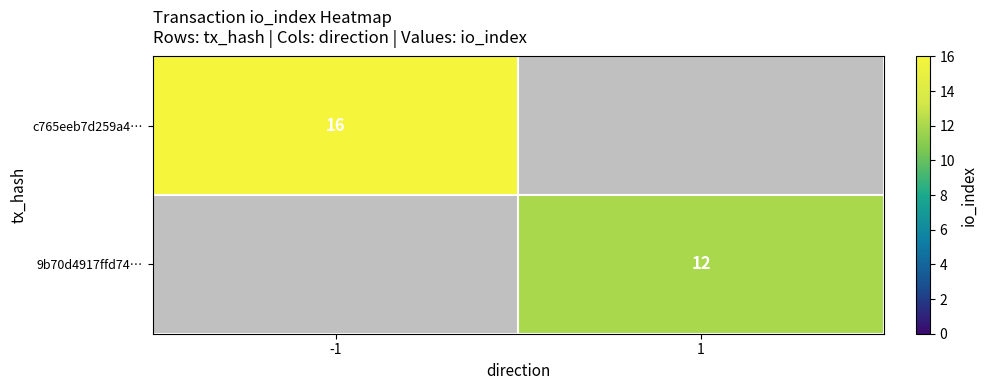

The value of c765eeb7d259a4… at -1 is 16. True or false?

True